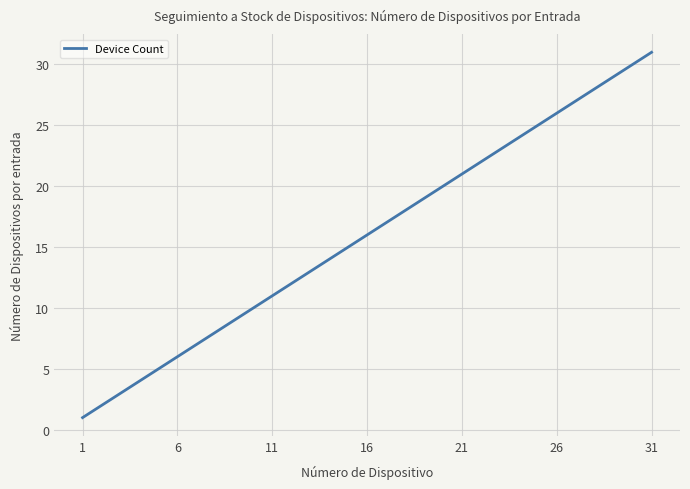

What is the greatest value displayed?

31